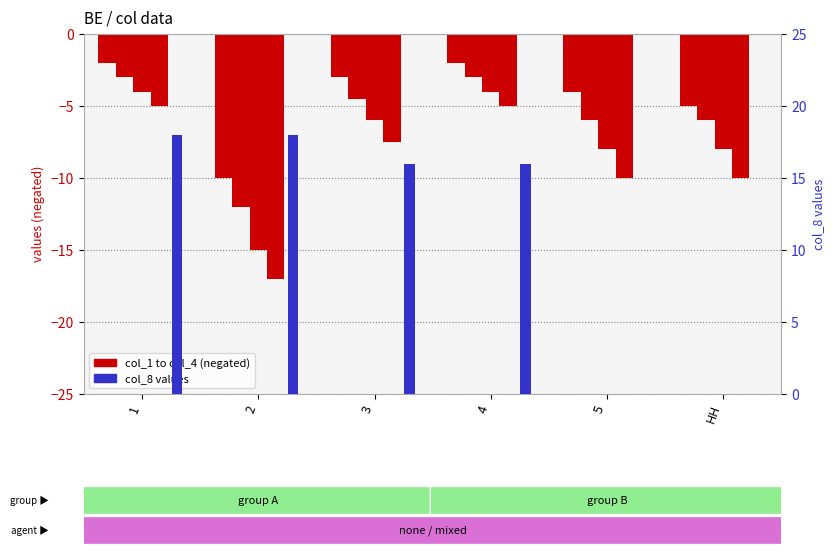

What position from the left is 2?

2